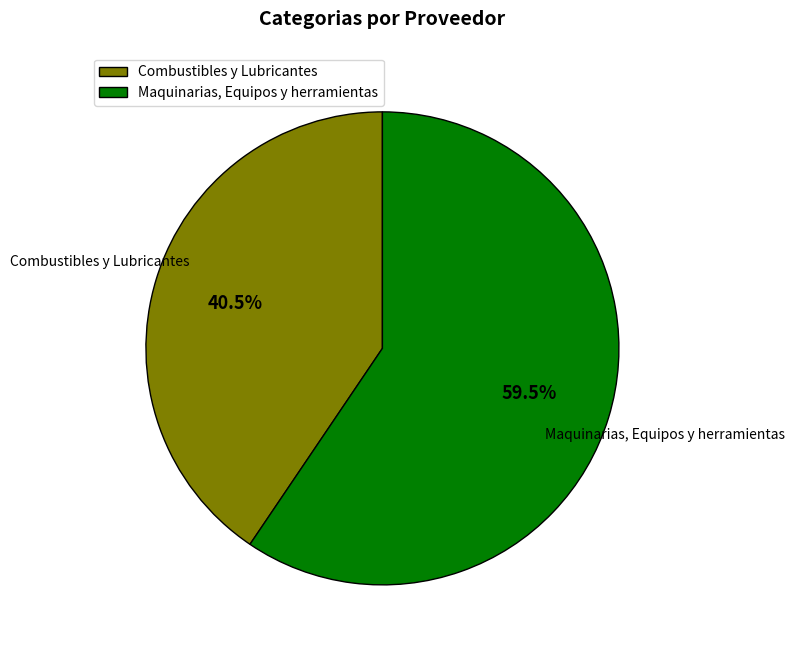

How much of the chart is everything except Combustibles y Lubricantes?

59.5%